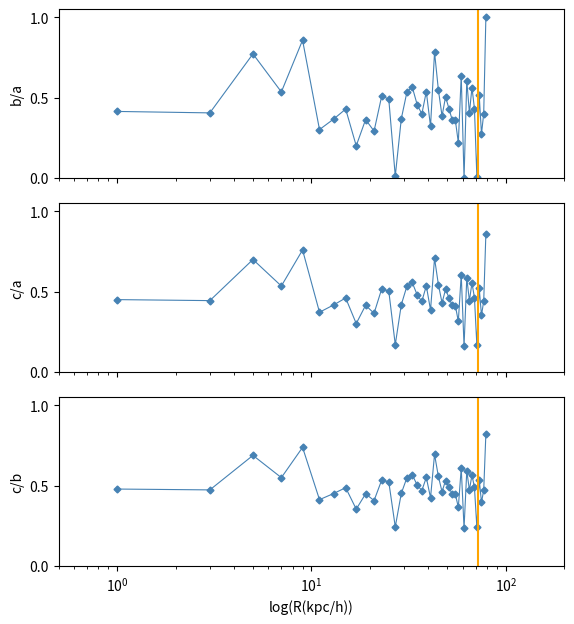

How many values in the intensity(dBm) series exceed 0?

39